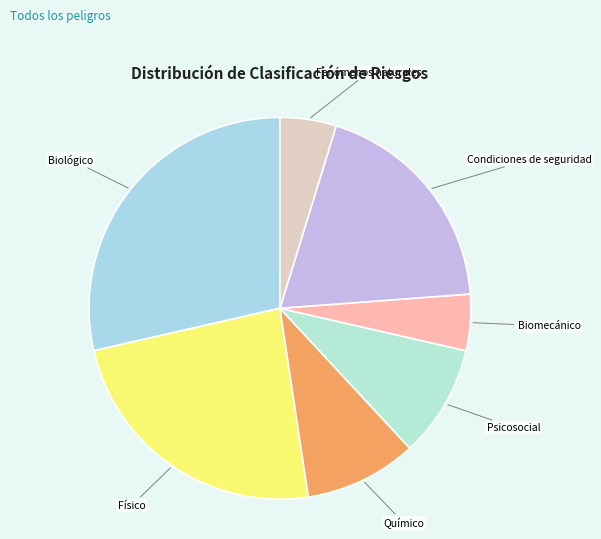

Does any single category account for the majority?

No